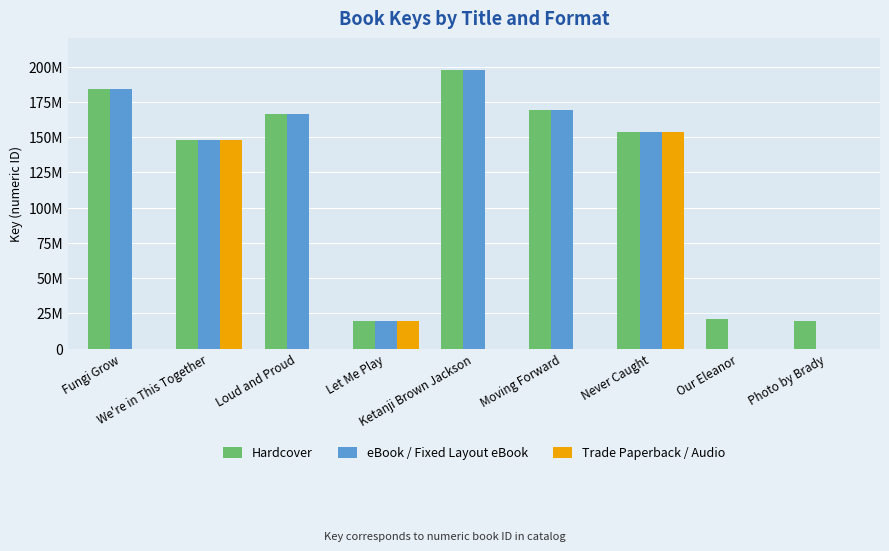

What is the difference between the second highest and minimum values in the Trade Paperback / Audio series?

148253114